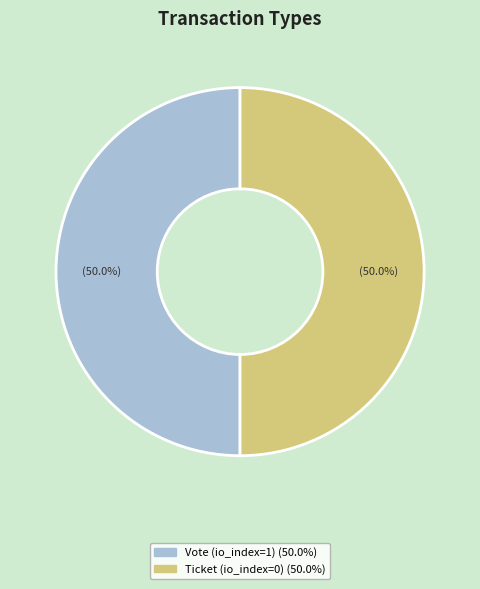

What is the ratio of the value at Ticket (io_index=0) to the value at Vote (io_index=1)?

1.0